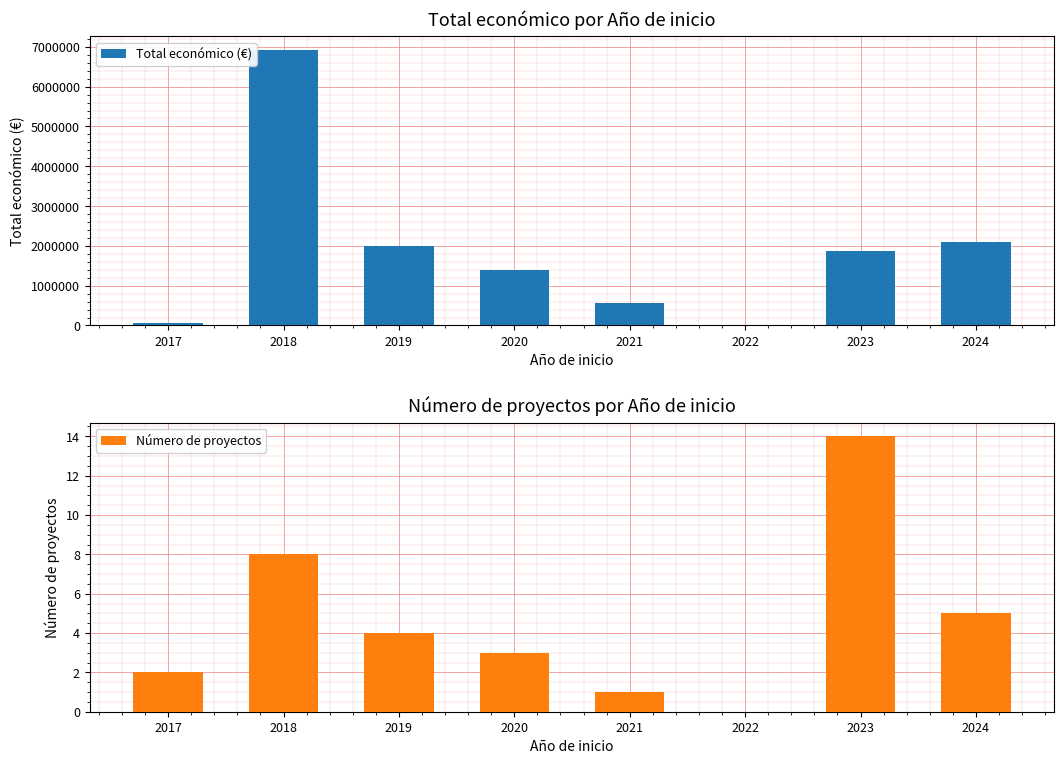

Which series changed the most between 2019 and 2022?

Total económico (€)